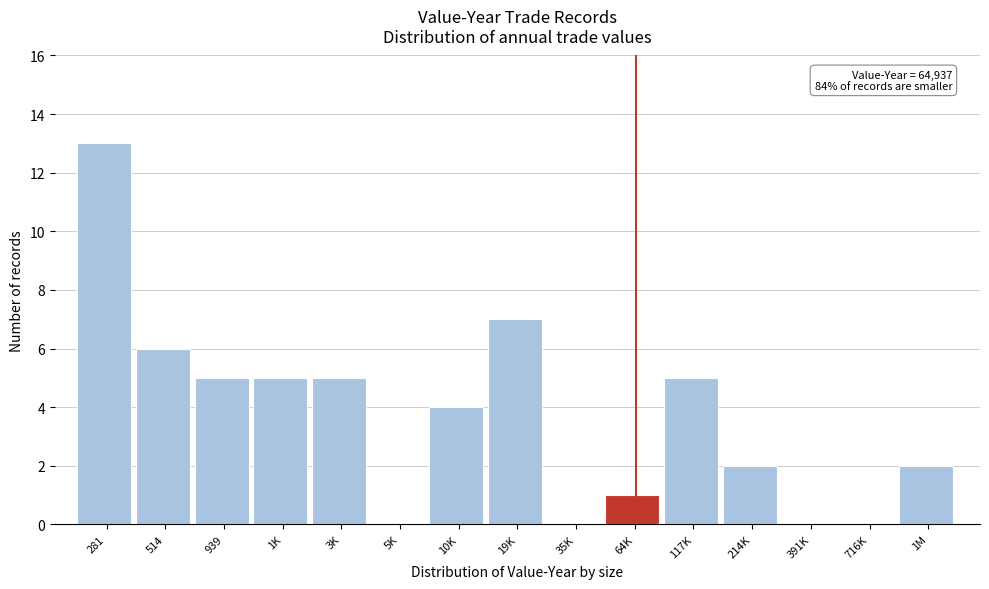

Reading left to right, list all the values displayed in this chart.

281=13	514=6	939=5	1K=5	3K=5	5K=0	10K=4	19K=7	35K=0	64K=1	117K=5	214K=2	391K=0	716K=0	1M=2